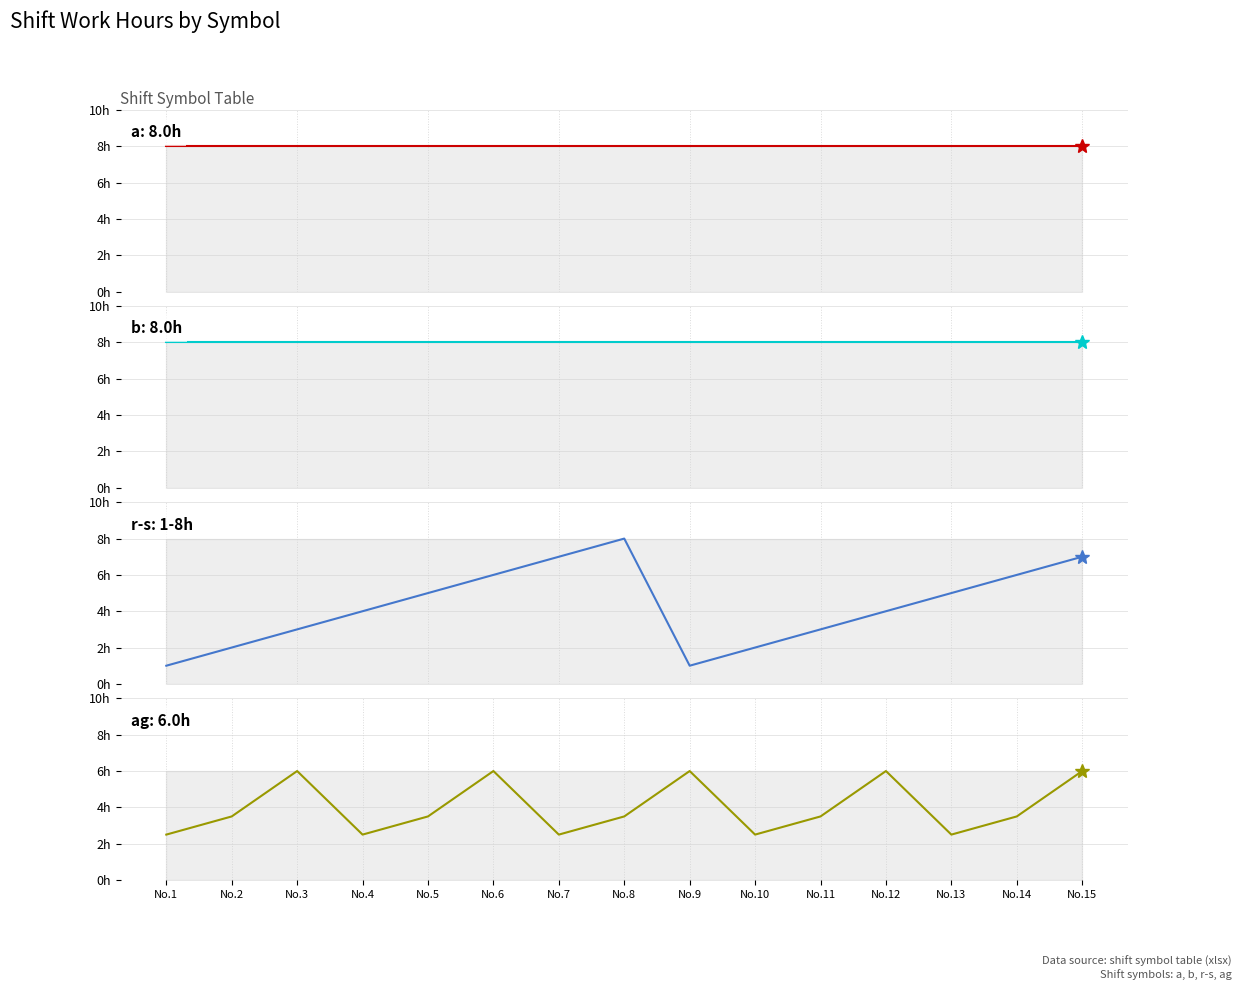

Reading left to right, list all the values displayed in this chart.

a (09:00-18:00): 8.0	8.0	8.0	8.0	8.0	8.0	8.0	8.0	8.0	8.0	8.0	8.0	8.0	8.0	8.0
b (21:30-06:30): 8.0	8.0	8.0	8.0	8.0	8.0	8.0	8.0	8.0	8.0	8.0	8.0	8.0	8.0	8.0
r-s (custom): 1.0	2.0	3.0	4.0	5.0	6.0	7.0	8.0	1.0	2.0	3.0	4.0	5.0	6.0	7.0
ag (07:00-09:30): 2.5	3.5	6.0	2.5	3.5	6.0	2.5	3.5	6.0	2.5	3.5	6.0	2.5	3.5	6.0